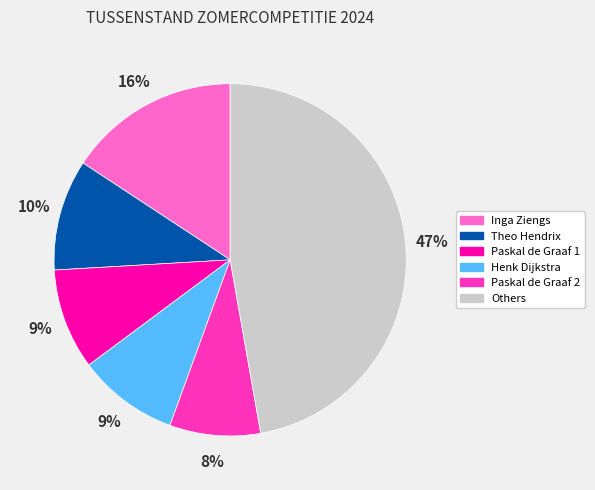

To the nearest percent, what is the average slice percentage?

17%